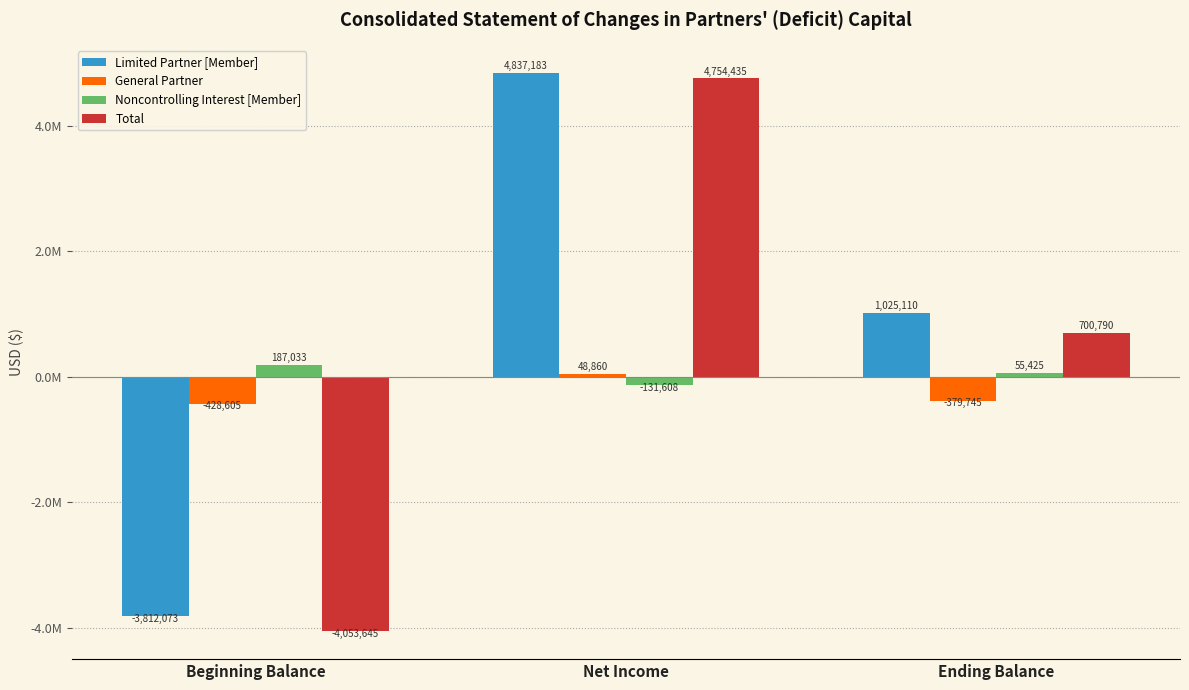

List the series in order of their peak value, lowest first.

General Partner, Noncontrolling Interest [Member], Total, Limited Partner [Member]